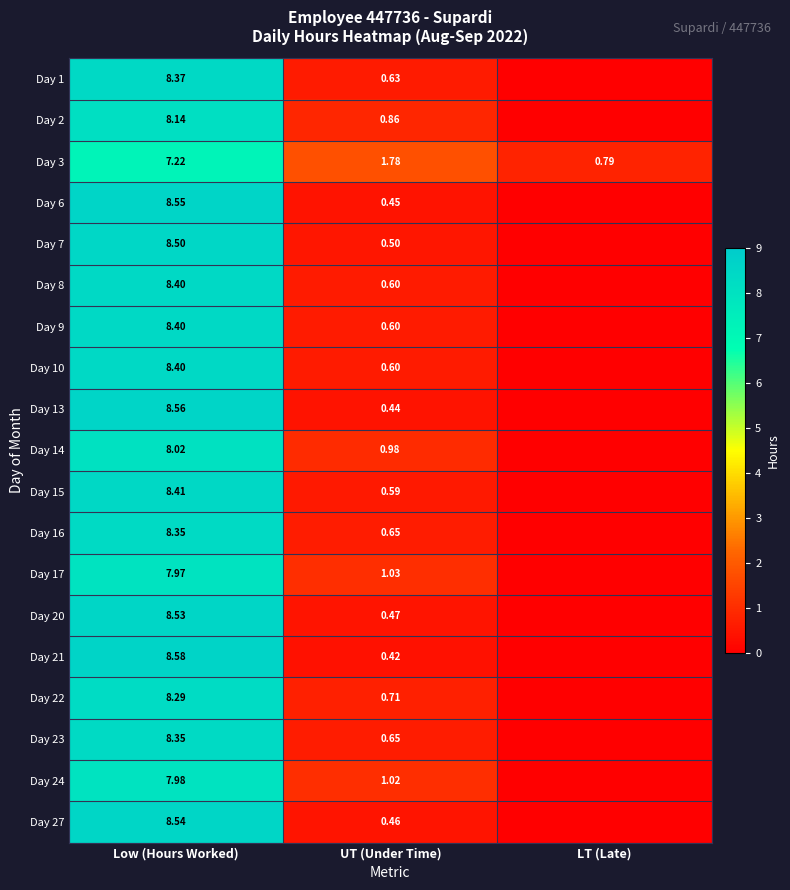

At which label is Day 3 closest to 4?

UT (Under Time)